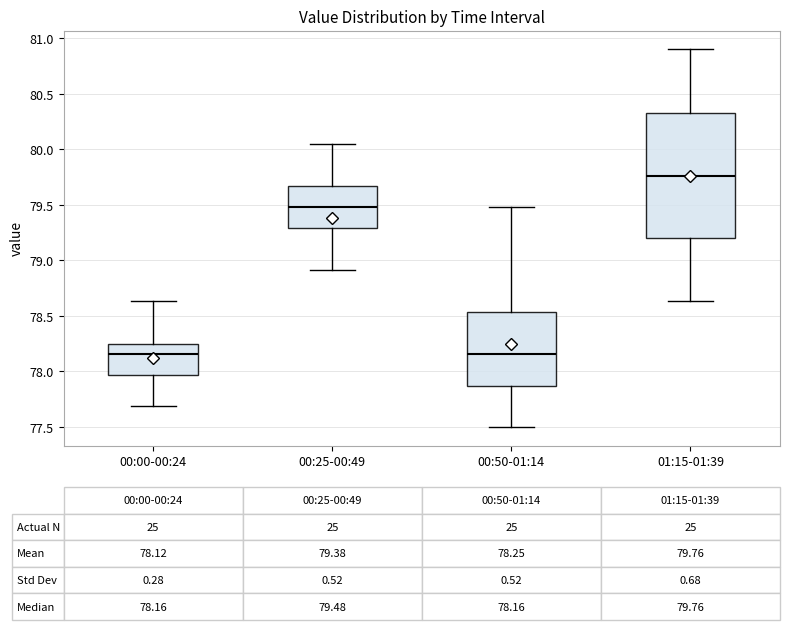

Which box is the tallest, from its lower edge to its upper edge?

01:15-01:39